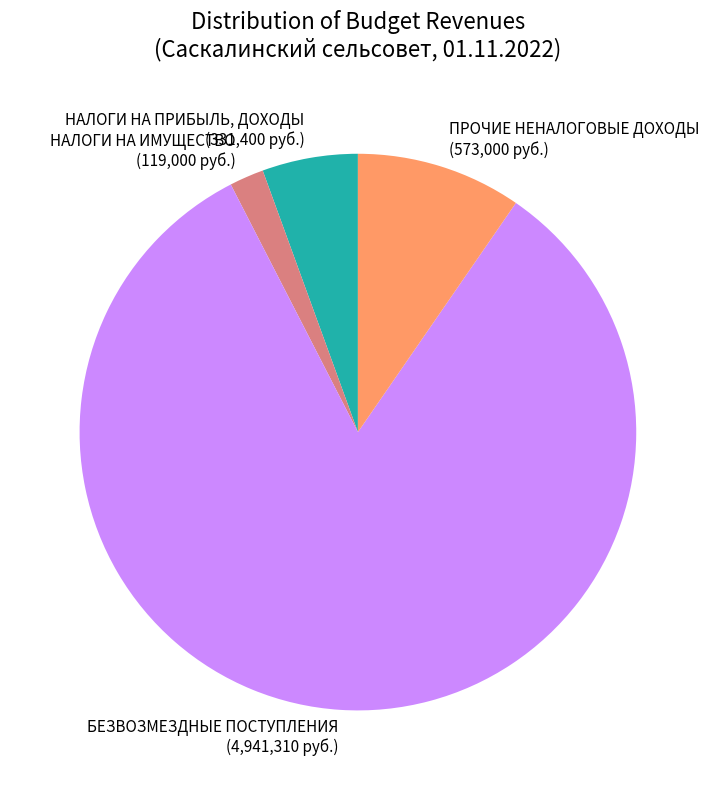

Combined, do ПРОЧИЕ НЕНАЛОГОВЫЕ ДОХОДЫ and БЕЗВОЗМЕЗДНЫЕ ПОСТУПЛЕНИЯ account for over 50%?

Yes